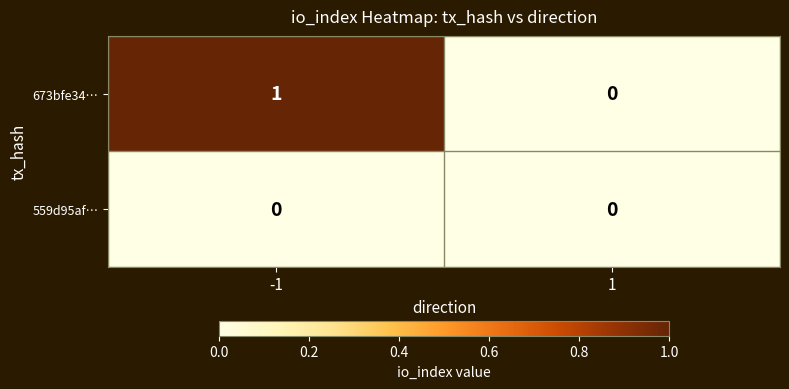

How many data points does each series have?

2